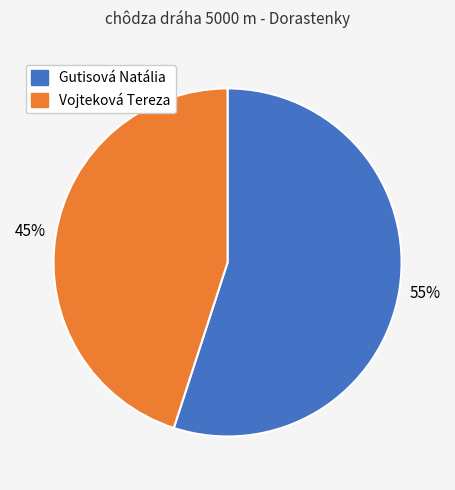

To the nearest percent, what percentage of the pie is Gutisová Natália?

55%